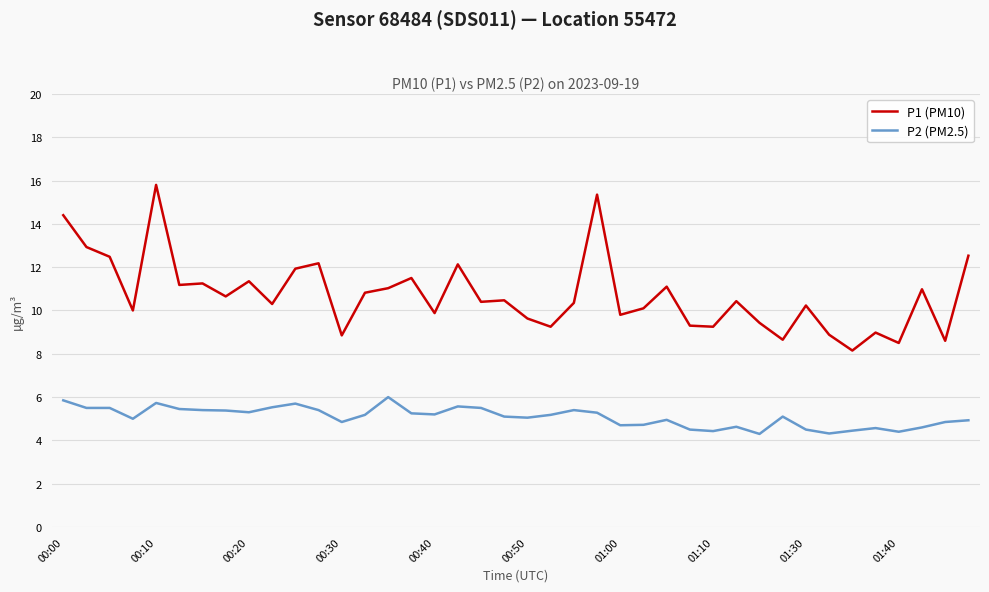

True or false: P2 (PM2.5) and P1 (PM10) intersect in this chart.

False